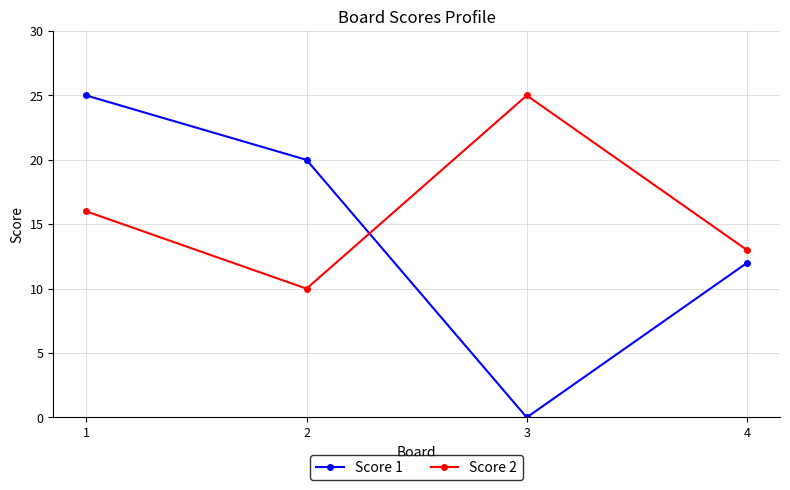

True or false: Score 2 and Score 1 intersect in this chart.

True